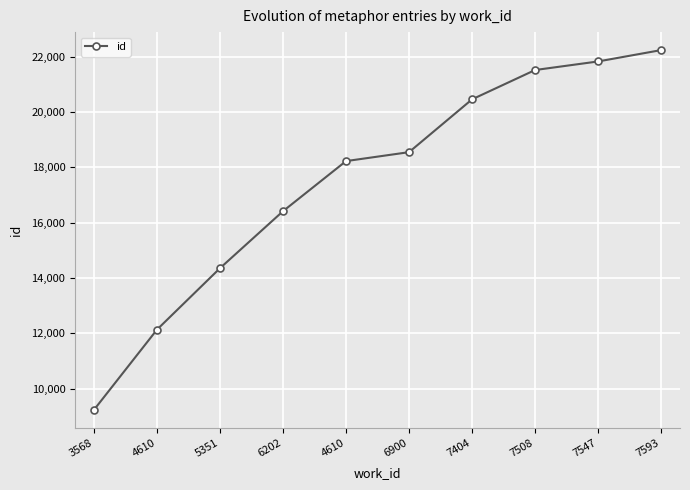

At which label does the data first exceed 18546?

7404